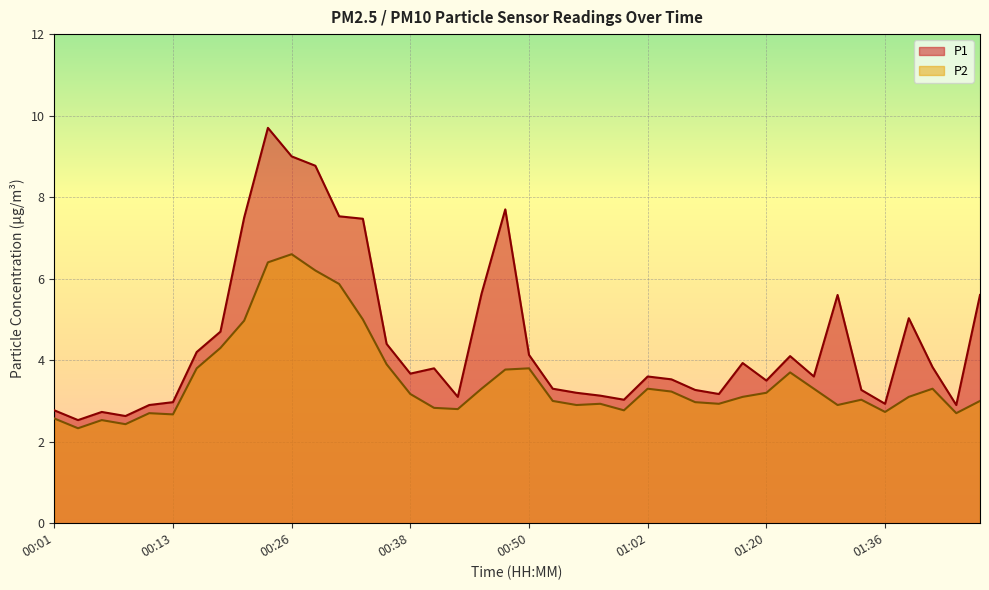

What position from the left is 01:34?

35